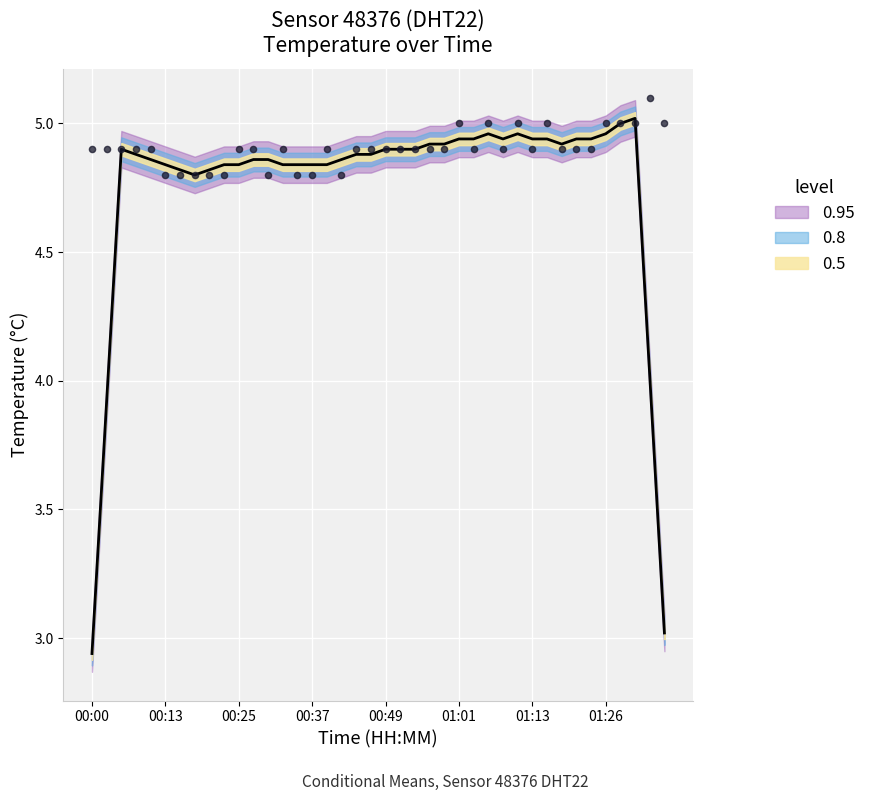

Approximately how many times larger is the value at 00:59 compared to 00:52?

1.0